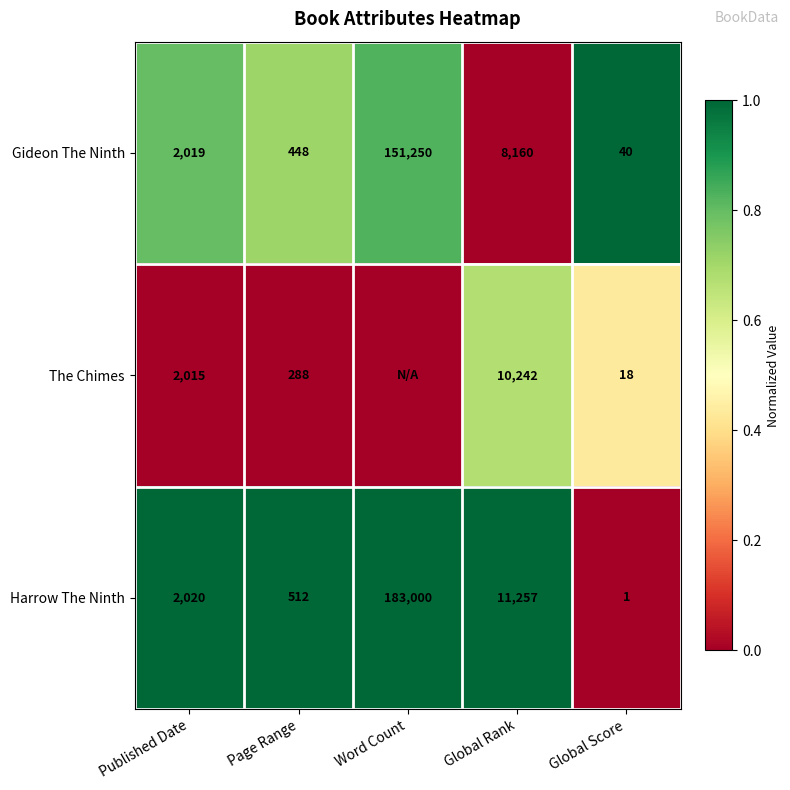

What is the difference between the highest and lowest values at Page Range?

224